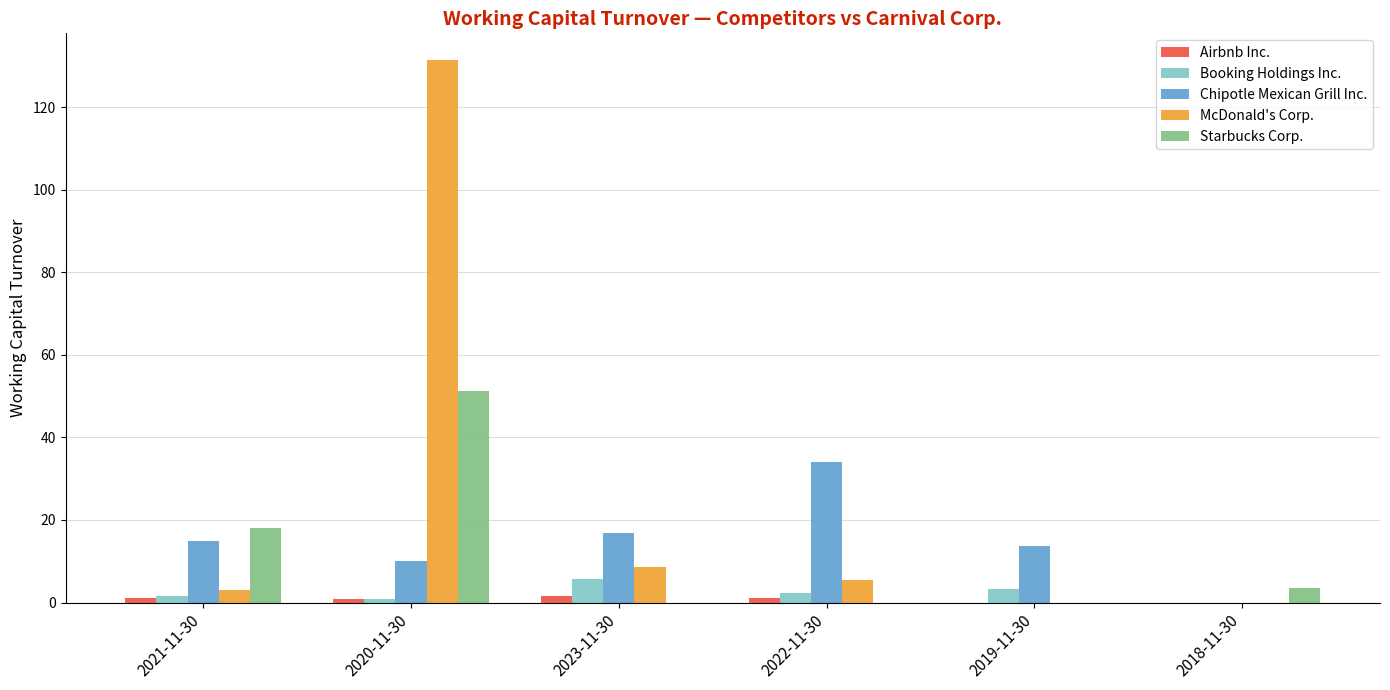

Which series changed the most between 2020-11-30 and 2018-11-30?

McDonald's Corp.